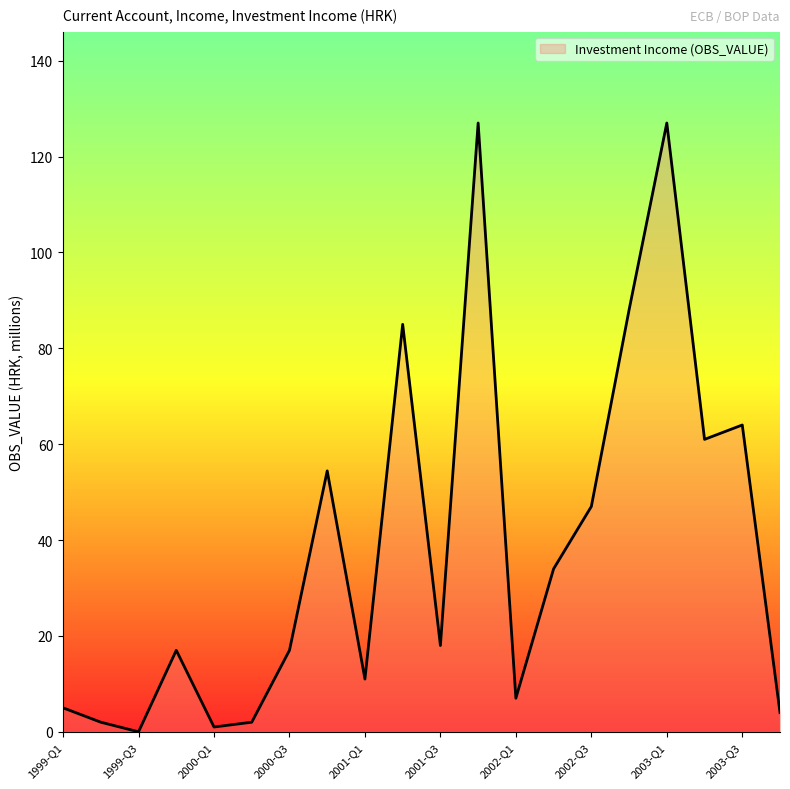

How many lines are shown in the chart?

1